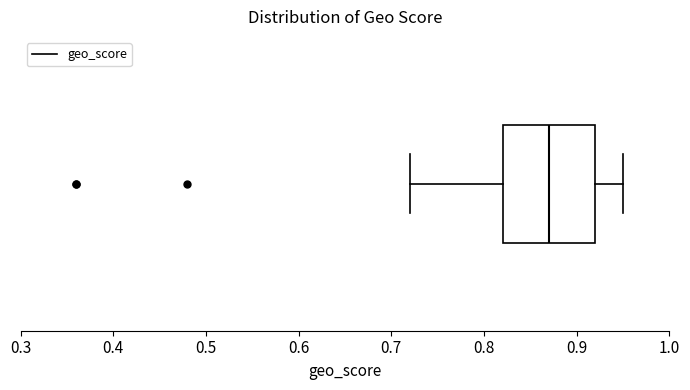

Transcribe this box plot: give where the median line is, the range the box spans, and where the two whiskers end, as read against the x-axis. The values are not printed on the chart, so give them approximately, as read against the axis.

median 0.87, box 0.82 to 0.92, whiskers 0.72 to 0.95